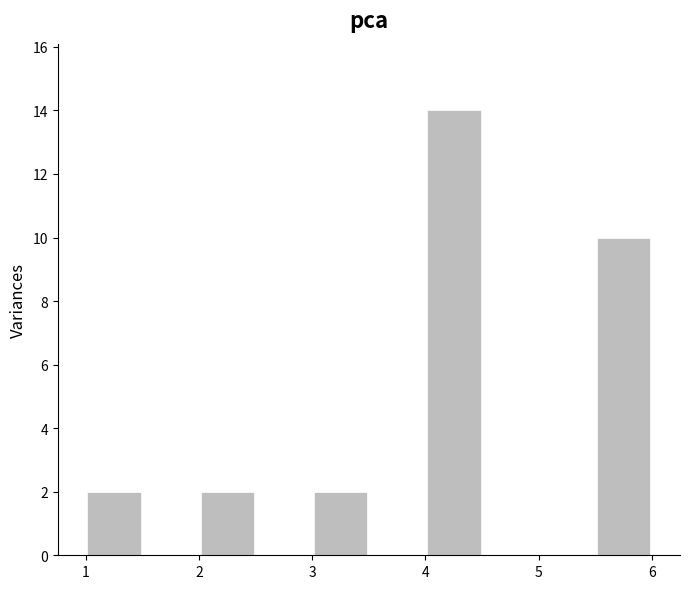

Reading left to right, transcribe this chart: for each bar, give the range it covers on the x-axis and its height. The values are not printed on the chart, so give them approximately, as read against the axis.

1.0 to 1.5: 2
1.5 to 2.0: 0
2.0 to 2.5: 2
2.5 to 3.0: 0
3.0 to 3.5: 2
3.5 to 4.0: 0
4.0 to 4.5: 14
4.5 to 5.0: 0
5.0 to 5.5: 0
5.5 to 6.0: 10